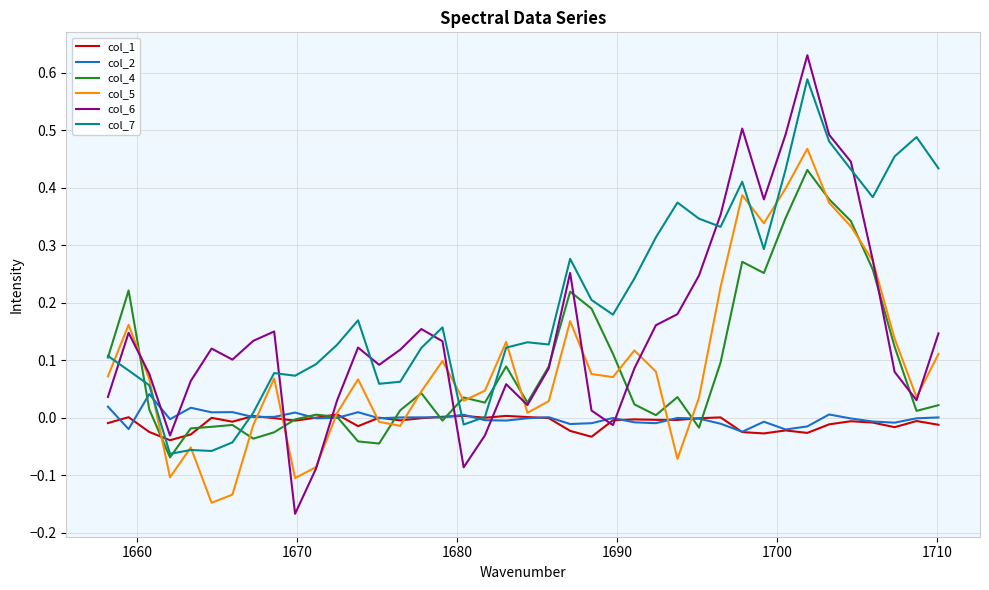

Rank the series by their maximum value, from lowest to highest.

col_1, col_2, col_4, col_5, col_7, col_6